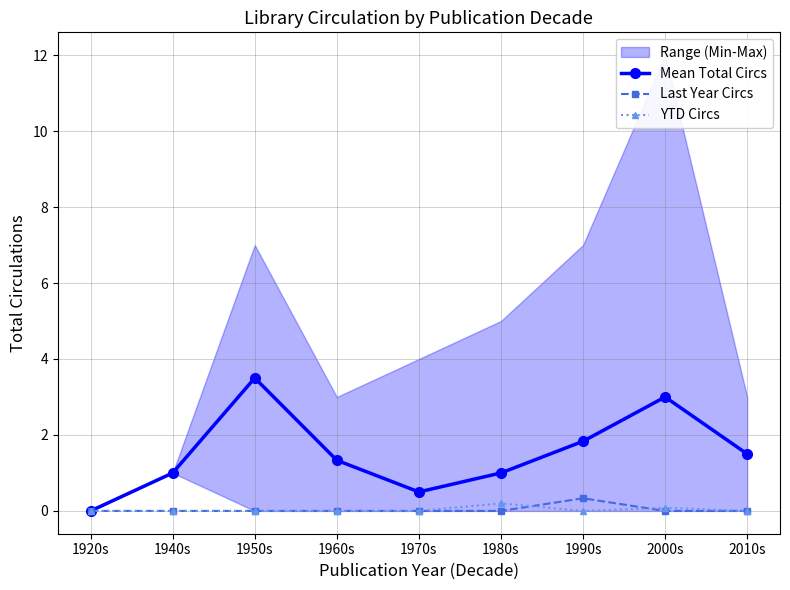

Count the number of categories in the chart.

9